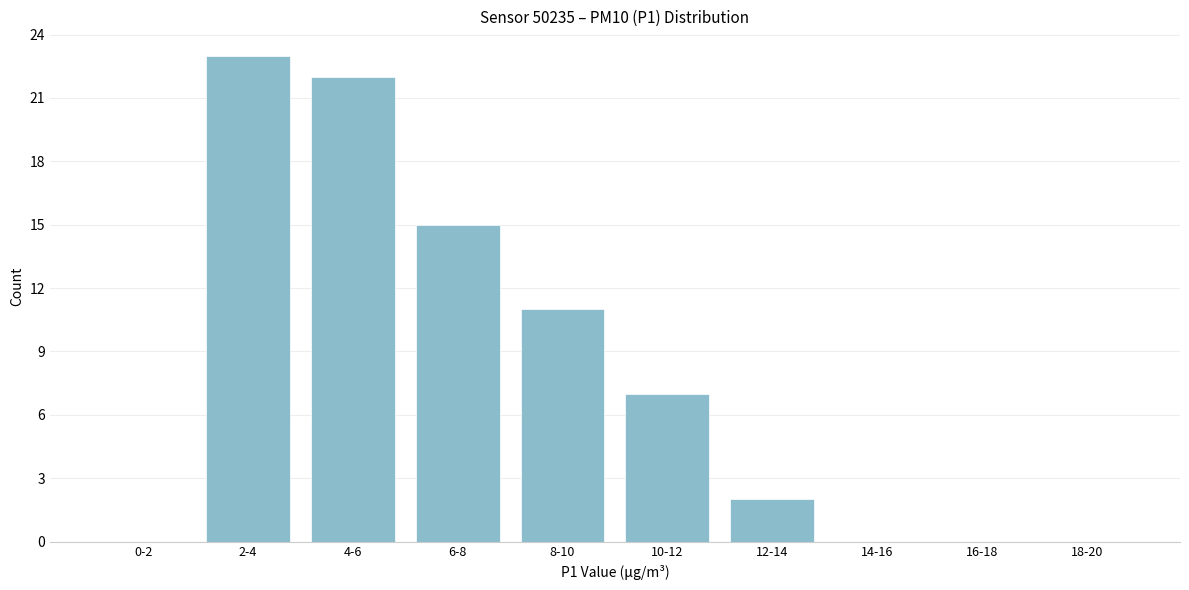

Reading right to left, what are all the values shown in this chart?

18-20=0	16-18=0	14-16=0	12-14=2	10-12=7	8-10=11	6-8=15	4-6=22	2-4=23	0-2=0